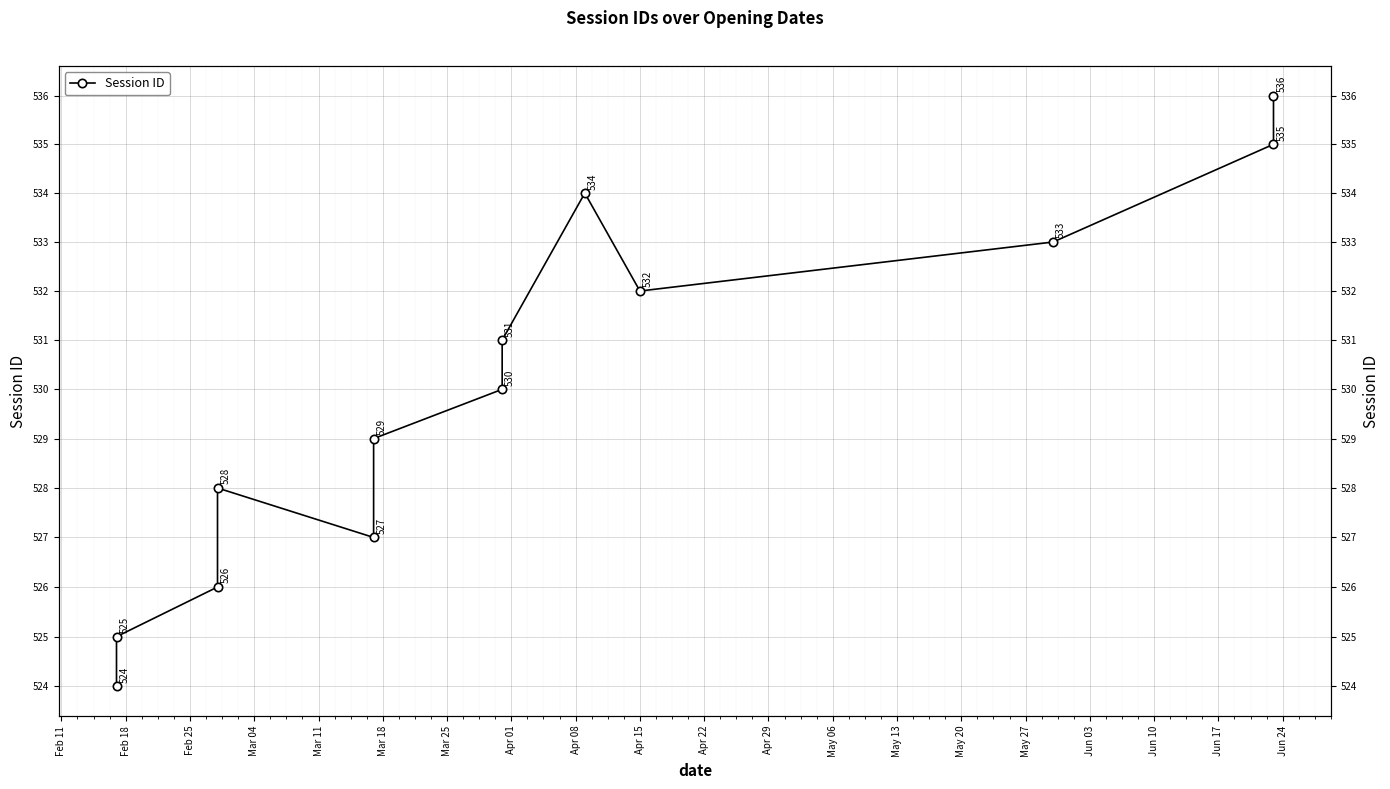

Where is the first local maximum?

Mar 04